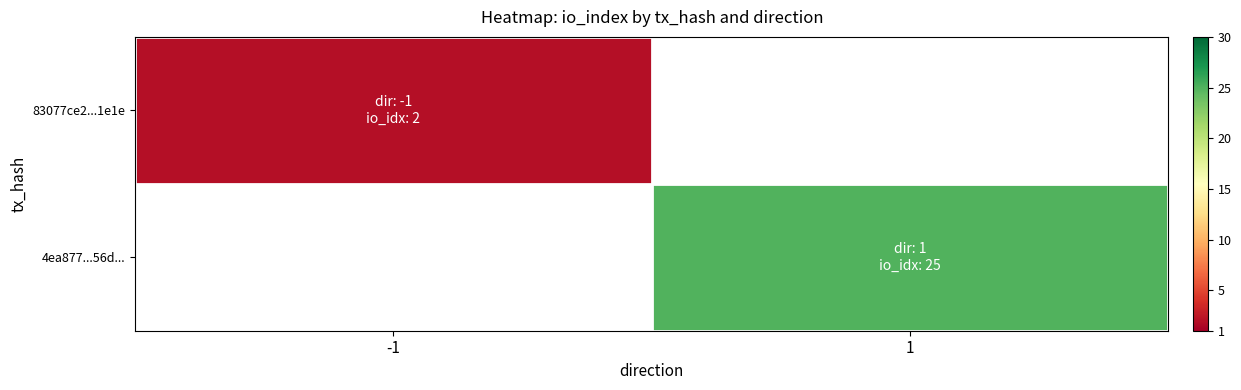

Rank the series by their maximum value, from lowest to highest.

83077ce2...1e1e, 4ea877...56d...